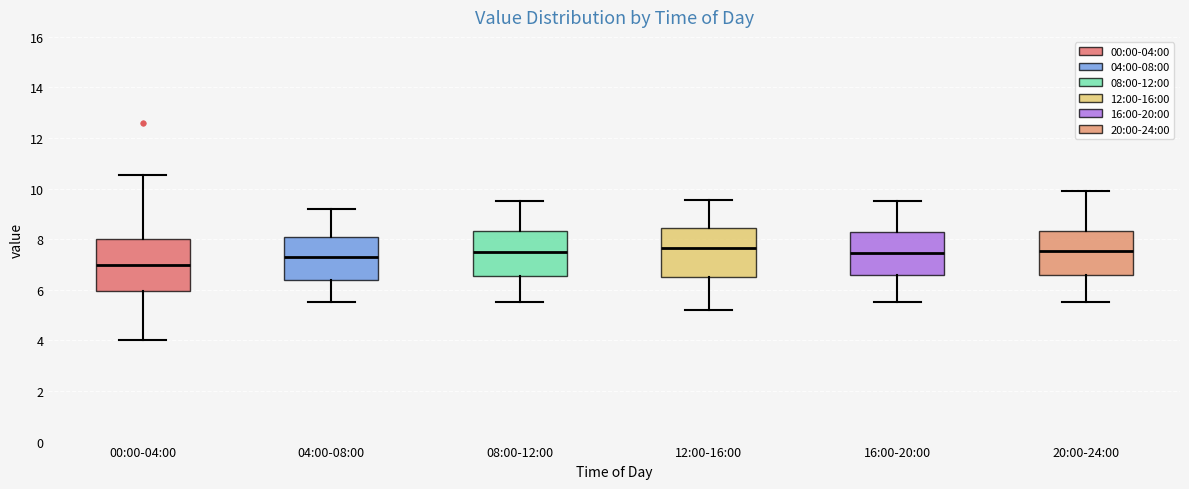

Reading left to right, read every box against the y-axis: the position of its median line, the range the box covers, and the ends of its whiskers. The values are not printed on the chart, so give them approximately, as read against the axis.

00:00-04:00: median 7.0, box 6.0 to 8.0, whiskers 4.0 to 10.6
04:00-08:00: median 7.4, box 6.4 to 8.2, whiskers 5.6 to 9.2
08:00-12:00: median 7.4, box 6.6 to 8.4, whiskers 5.6 to 9.6
12:00-16:00: median 7.6, box 6.6 to 8.4, whiskers 5.2 to 9.6
16:00-20:00: median 7.4, box 6.6 to 8.2, whiskers 5.6 to 9.6
20:00-24:00: median 7.6, box 6.6 to 8.4, whiskers 5.6 to 10.0